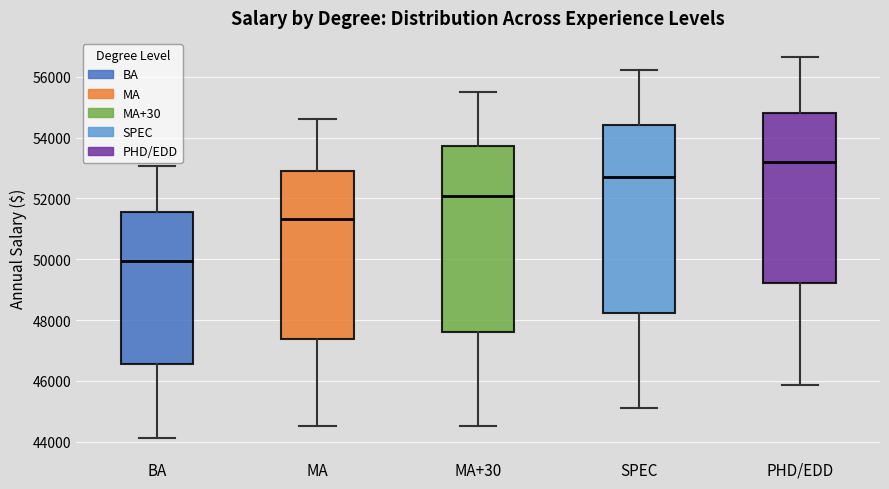

Reading left to right, transcribe this box plot: for each box, give where its median line is, the range the box spans, and where its two whiskers end, as read against the y-axis. The values are not printed on the chart, so give them approximately, as read against the axis.

BA: median 50000, box 46600 to 51600, whiskers 44200 to 53000
MA: median 51400, box 47400 to 53000, whiskers 44600 to 54600
MA+30: median 52000, box 47600 to 53800, whiskers 44600 to 55600
SPEC: median 52600, box 48200 to 54400, whiskers 45000 to 56200
PHD/EDD: median 53200, box 49200 to 54800, whiskers 45800 to 56600